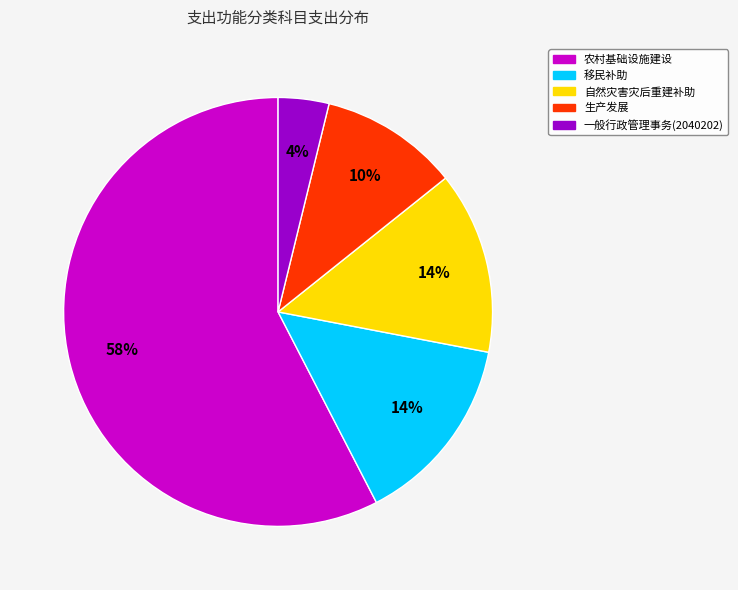

To the nearest percent, what is the difference between the largest and smallest slice percentages?

54%